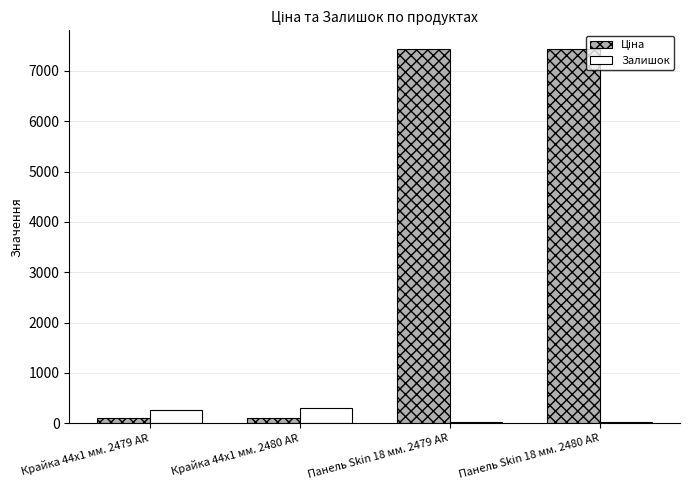

What is the average value of the Залишок series?

152.8